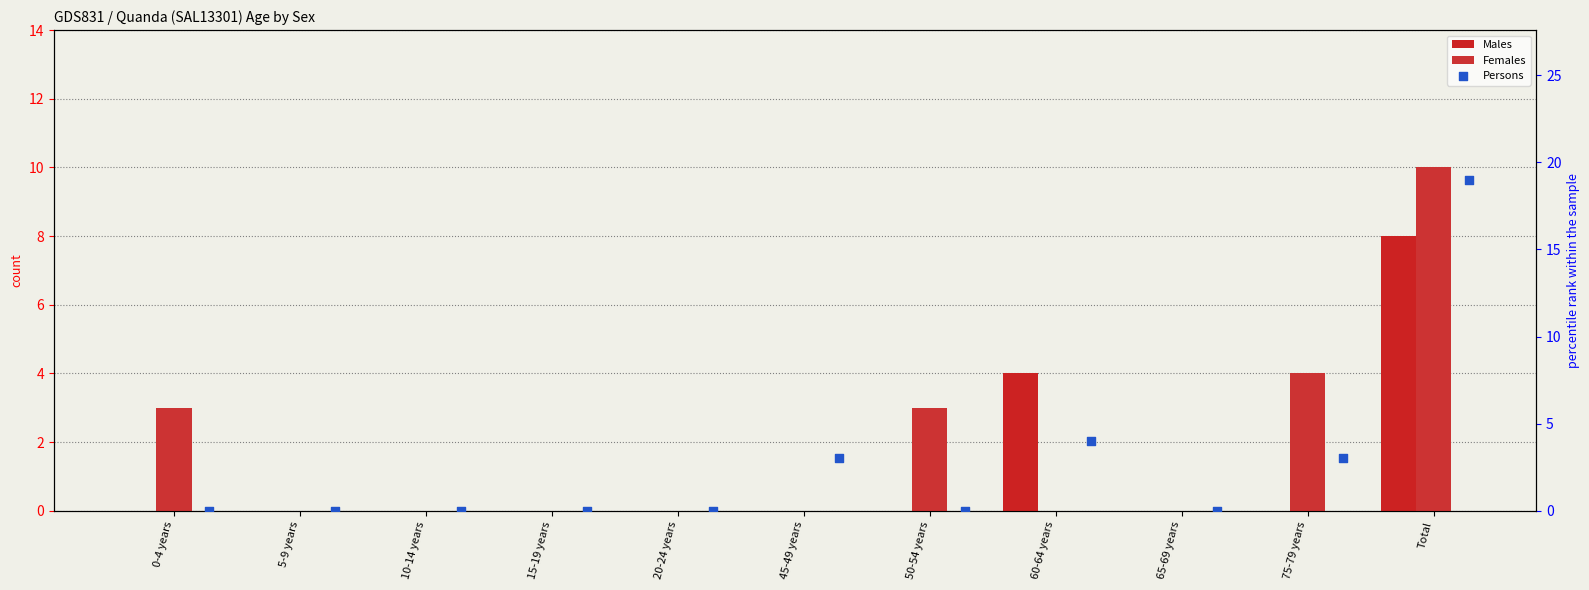

Which series contains the highest Y value?

Persons